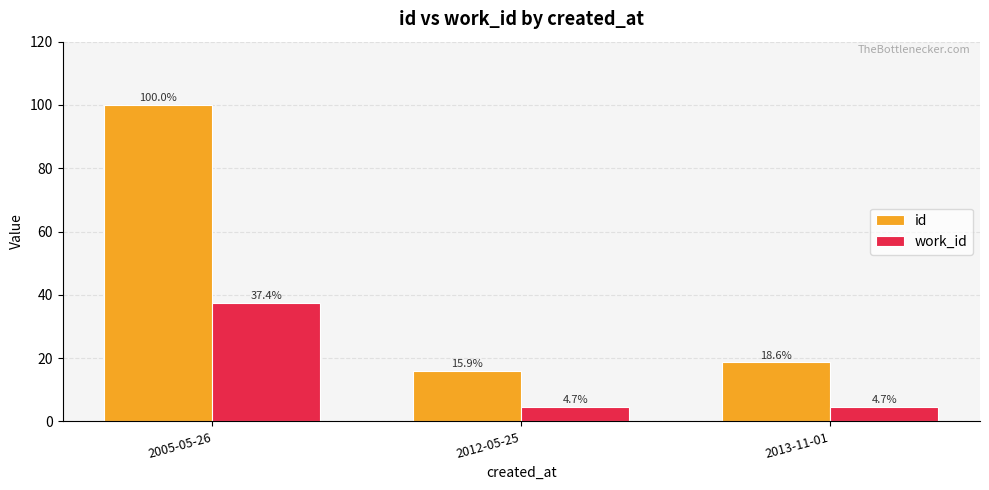

How many groups of bars are there?

3